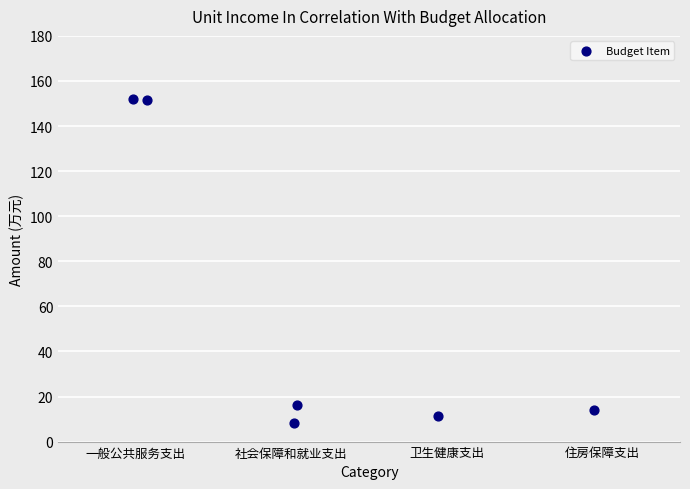

What Y value in the scatter plot is closest to 79?

16.1